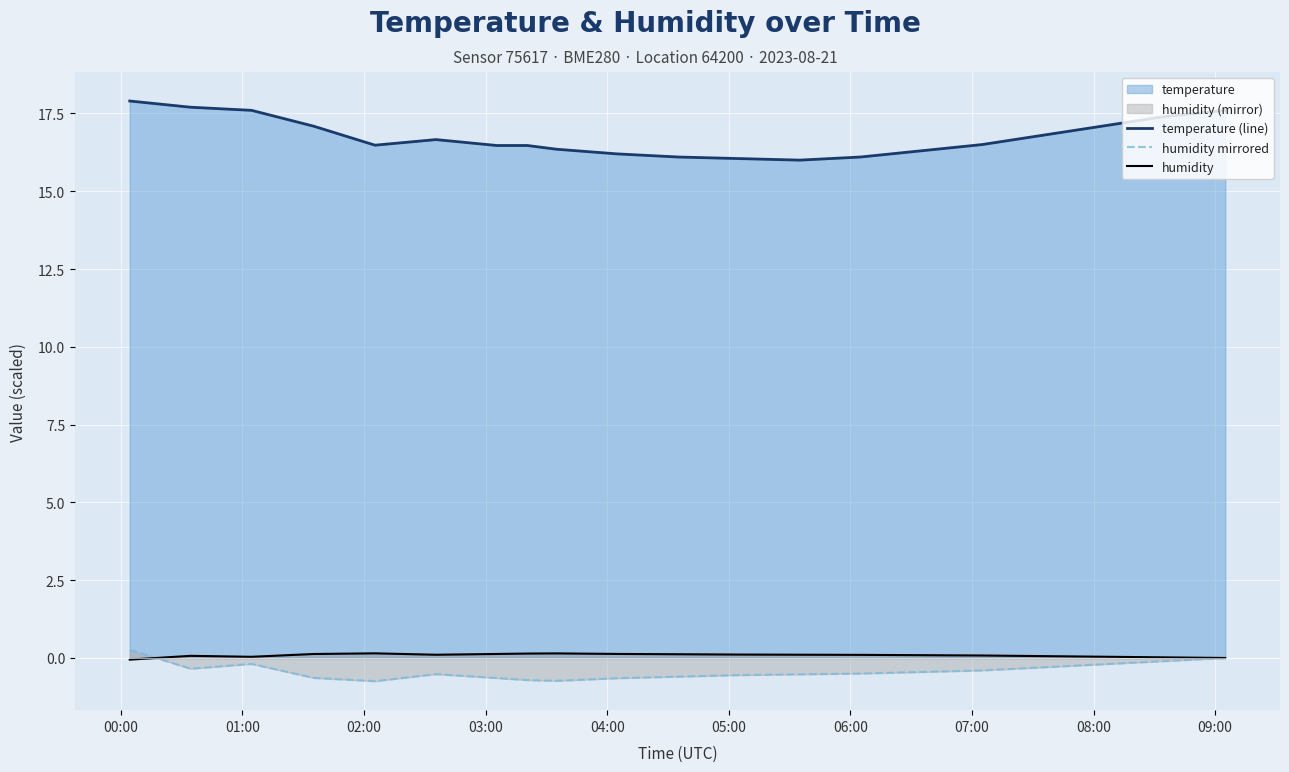

What is the minimum value shown in the chart?

-0.7